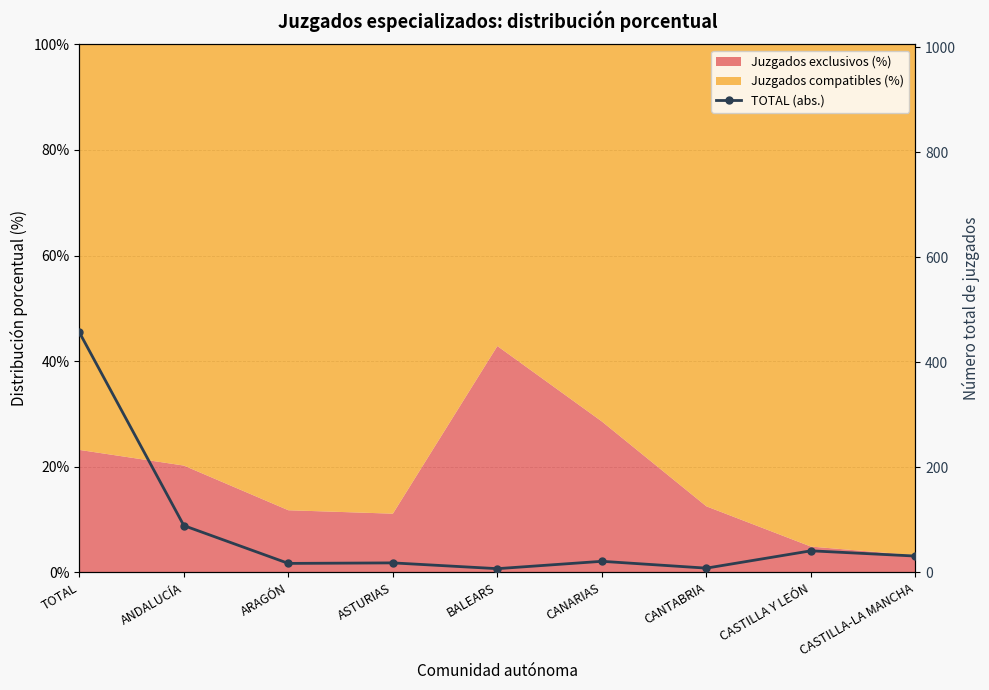

What is the difference between the maximum and minimum values?

450